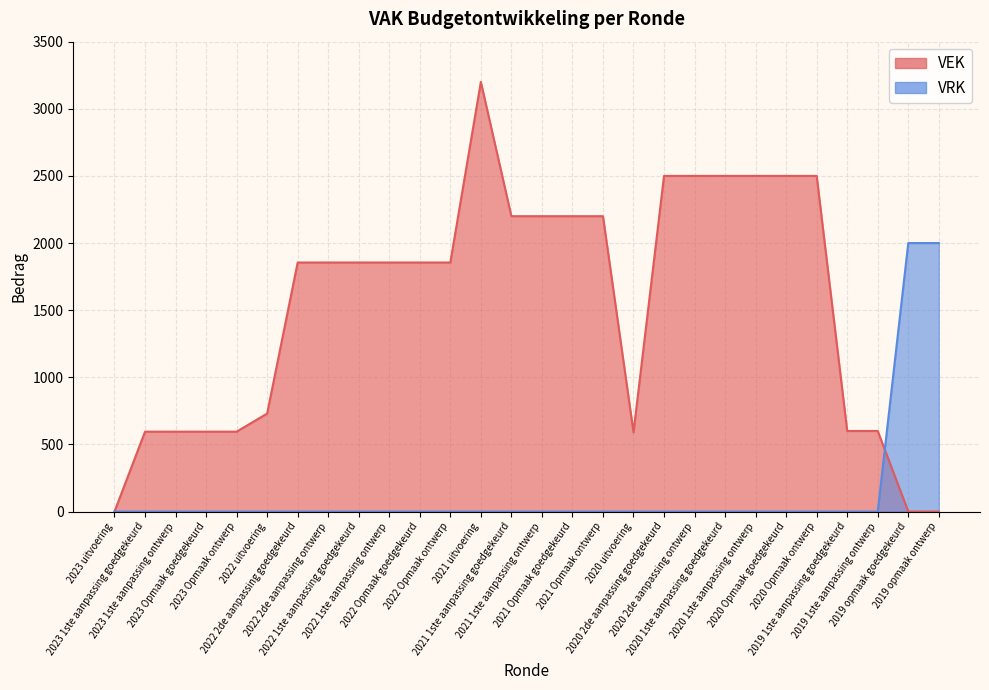

The value of VEK at 2020 2de aanpassing ontwerp is 1131. True or false?

False